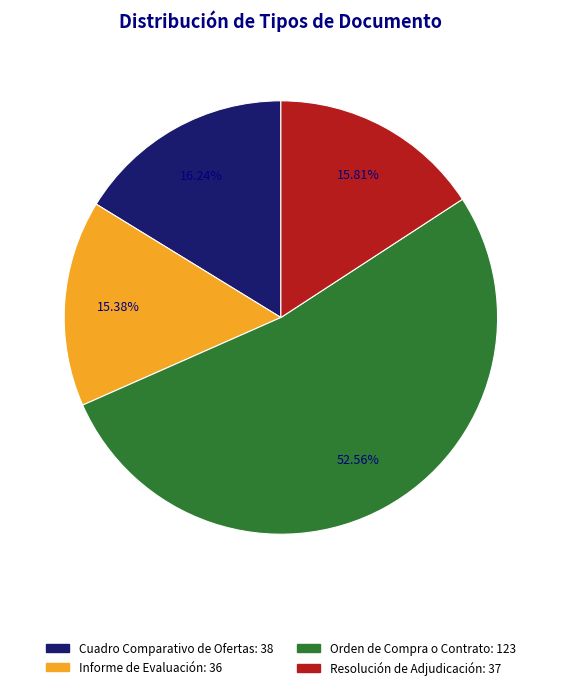

What is the largest slice in the pie chart?

Orden de Compra o Contrato